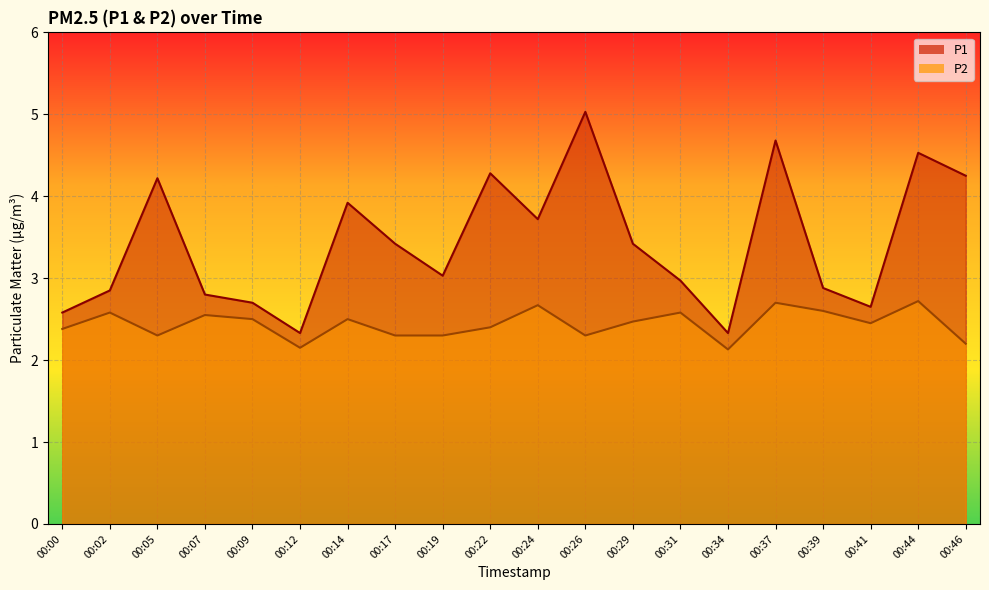

Which has a higher value, 00:31 or 00:29?

00:29